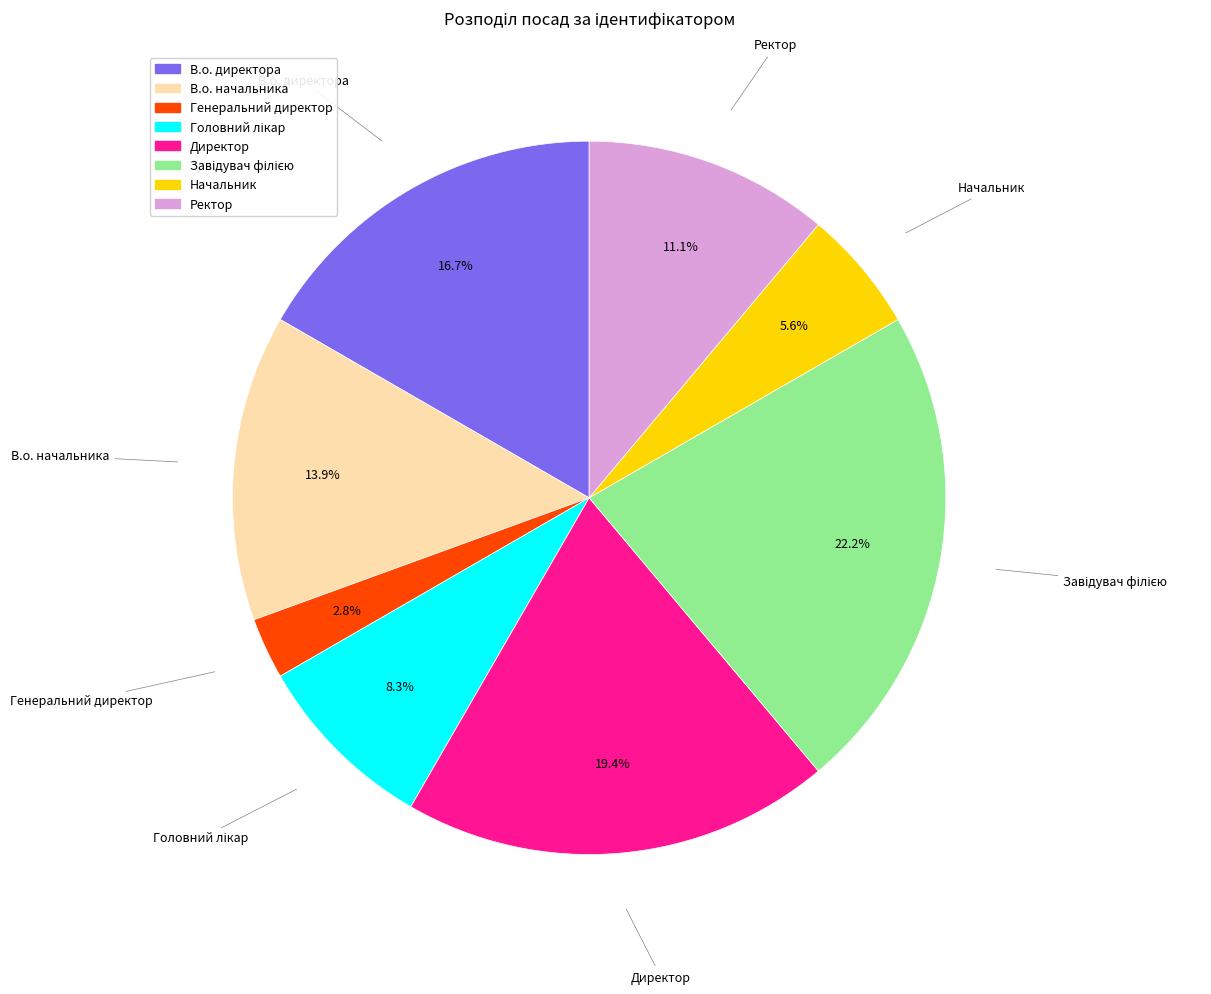

Which category has the smallest portion of the pie?

Генеральний директор